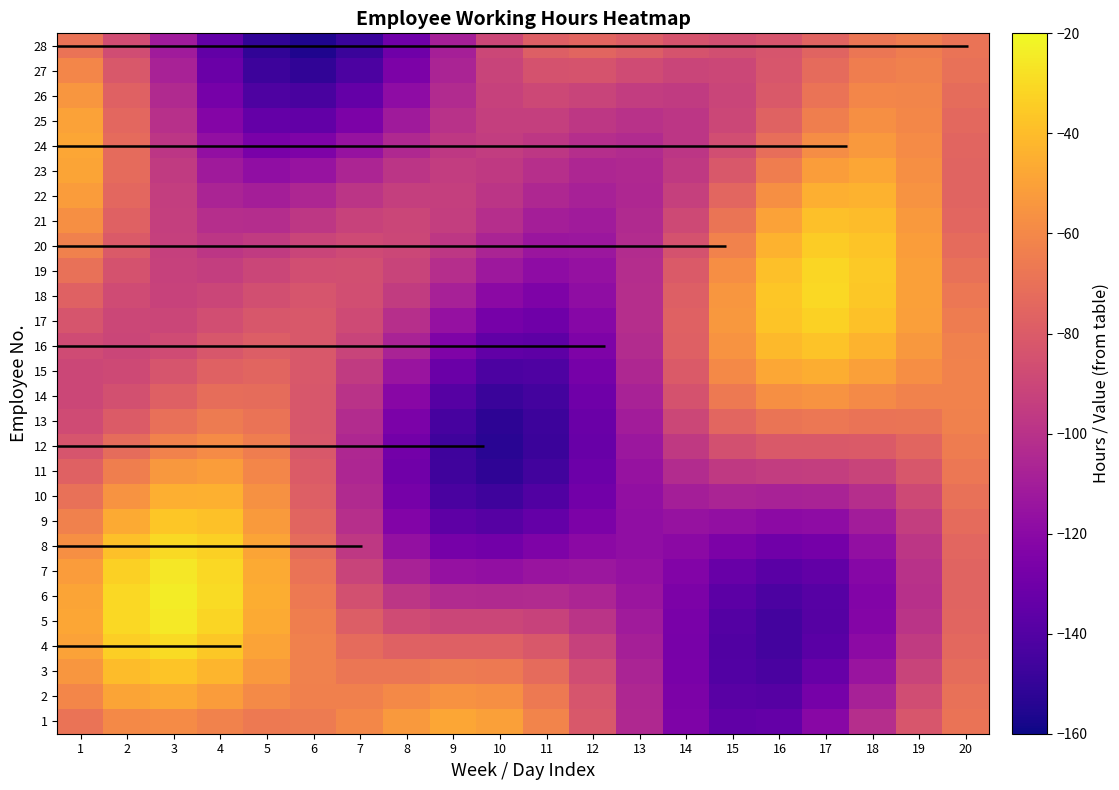

Which series changed the most between 4 and 5?

28